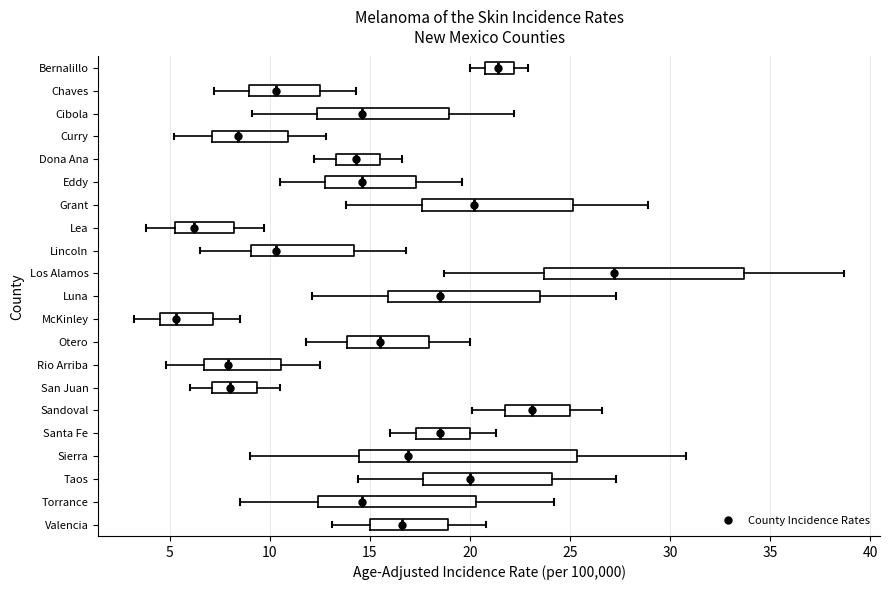

Which box is the widest, from its left edge to its right edge?

Sierra